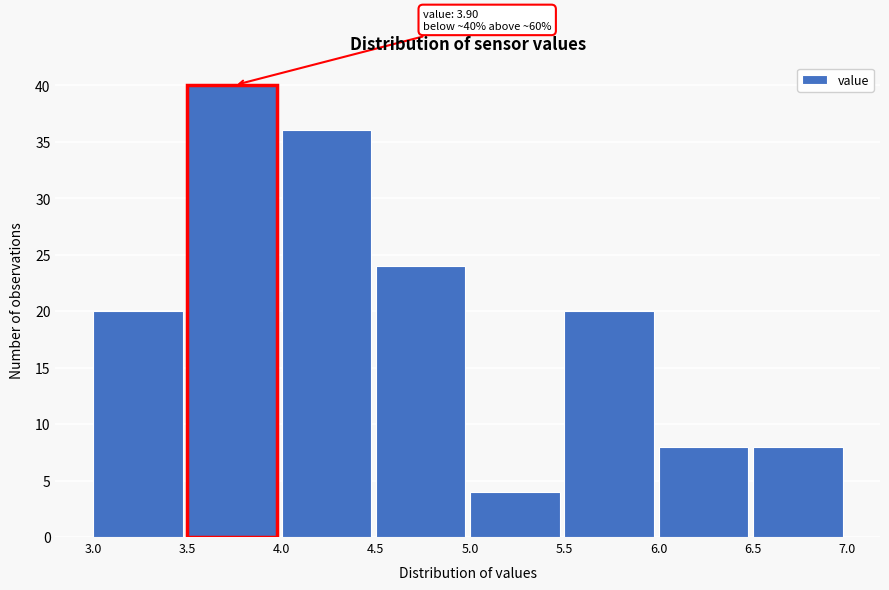

Which range on the x-axis has the tallest bar?

3.5 to 4.0